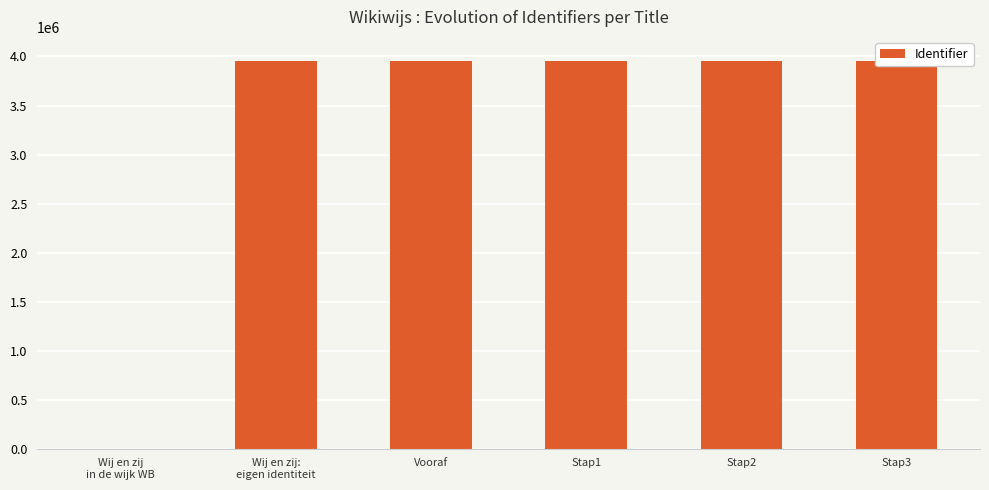

Are the bars grouped side by side (vs. stacked)?

No